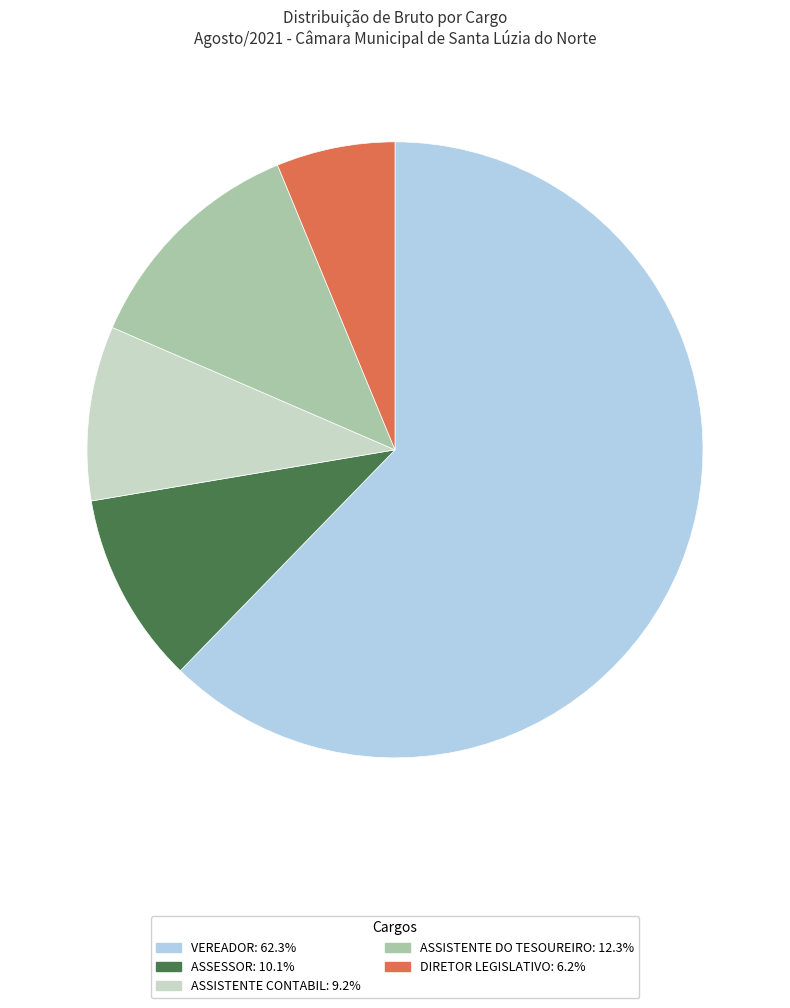

Does ASSISTENTE CONTABIL represent more than half of the total?

No